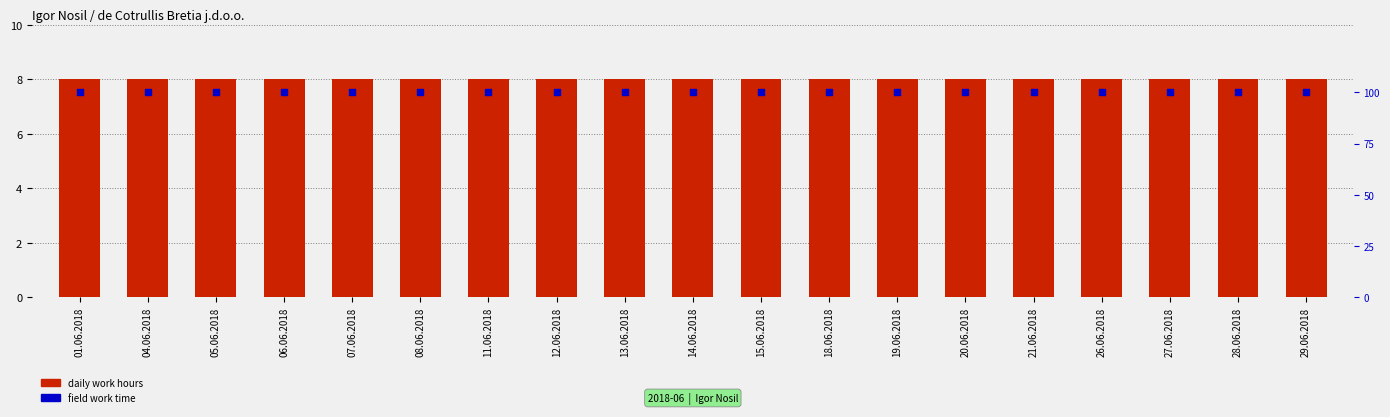

What is the total value across all series at 28.06.2018?

108